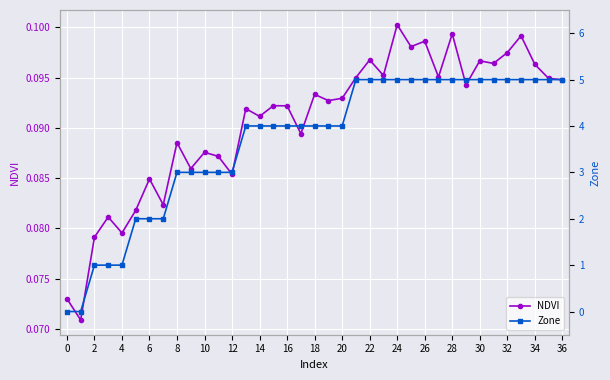

How many NDVI values are between 0 and 1?

37